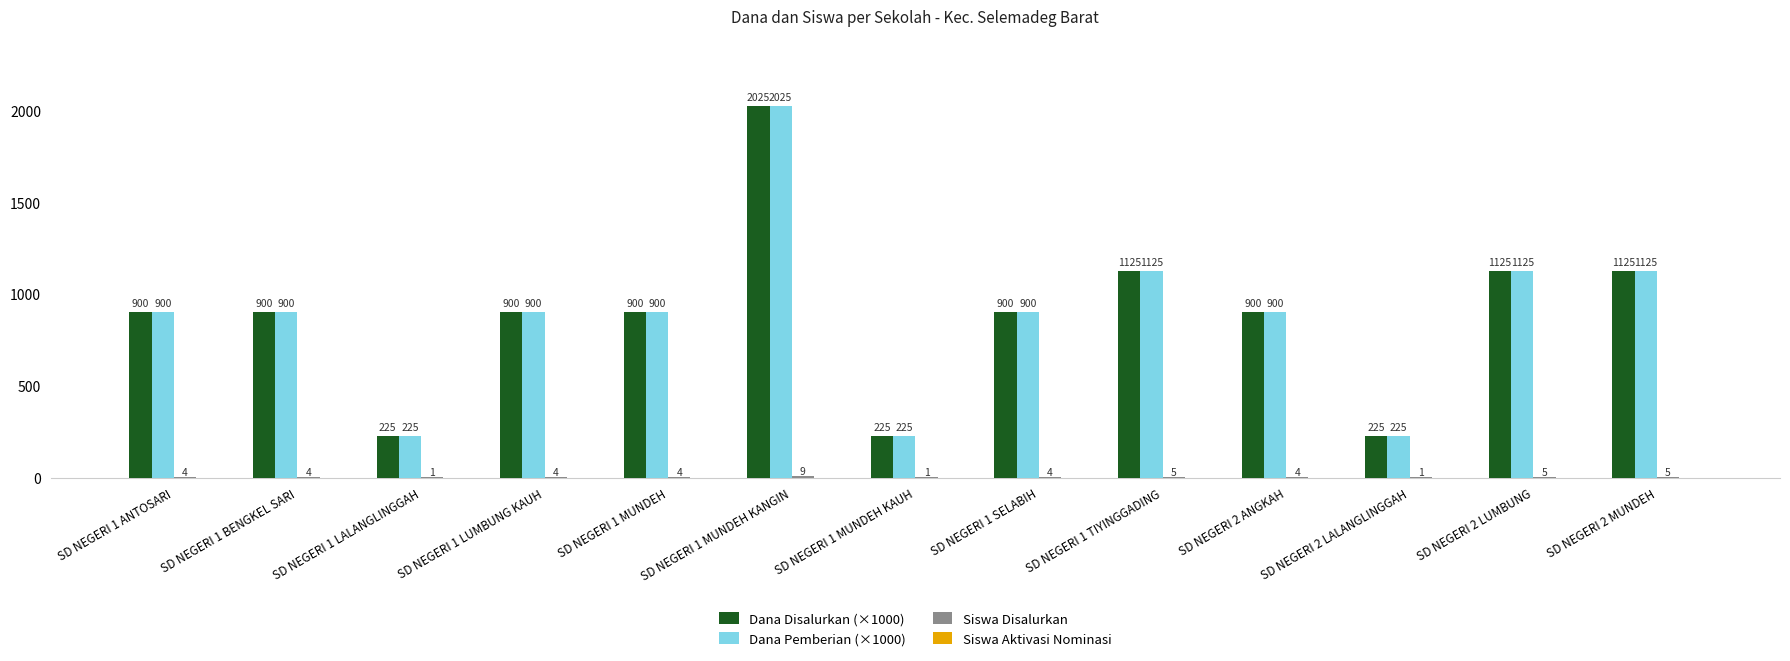

What is the sum of all Dana Pemberian (×1000) values?

11475